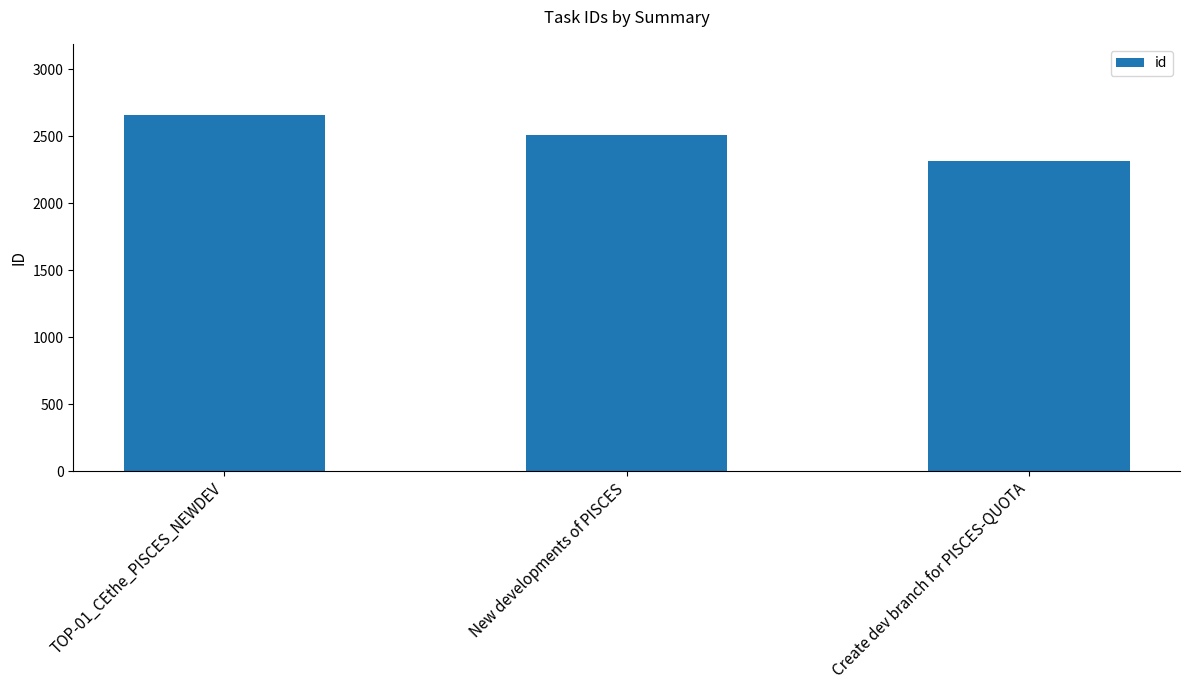

The value at Create dev branch for PISCES-QUOTA is 2319. True or false?

True